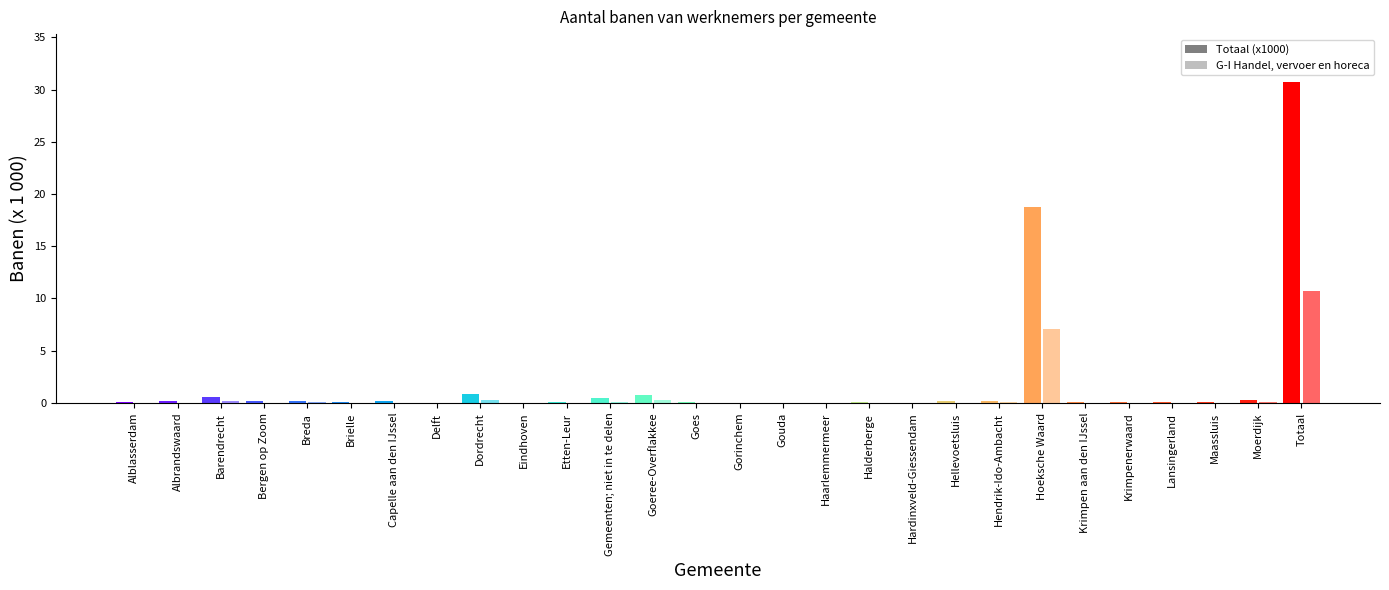

List the series in order of their overall mean, lowest first.

G-I Handel, vervoer en horeca, Totaal (x1000)